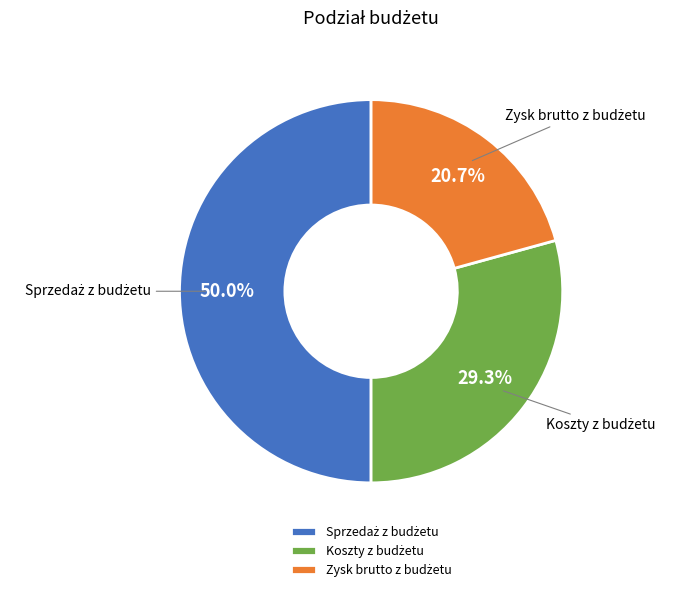

To the nearest percent, what portion does Zysk brutto z budżetu represent?

21%